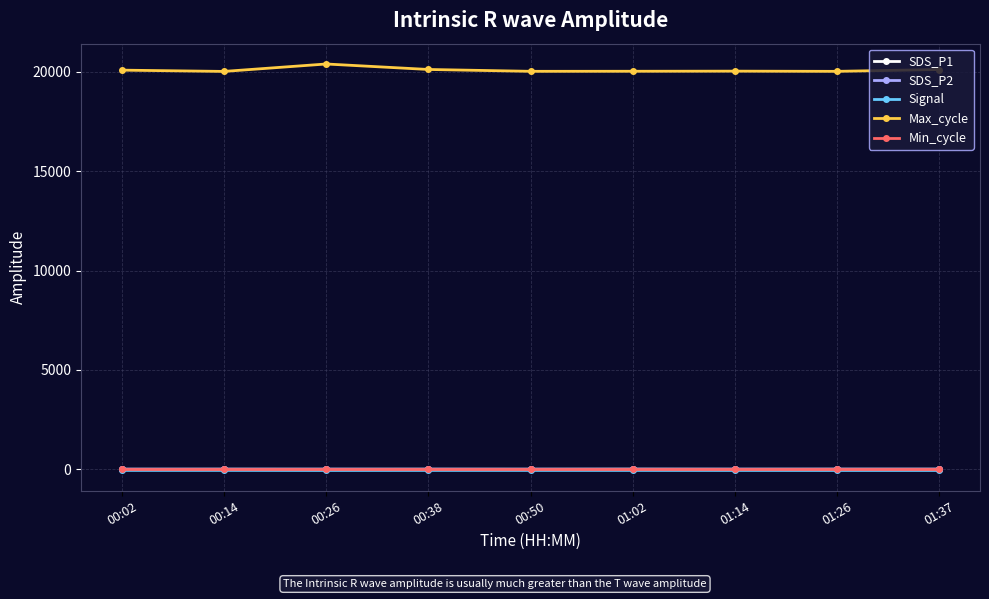

True or false: SDS_P1 and SDS_P2 intersect in this chart.

False